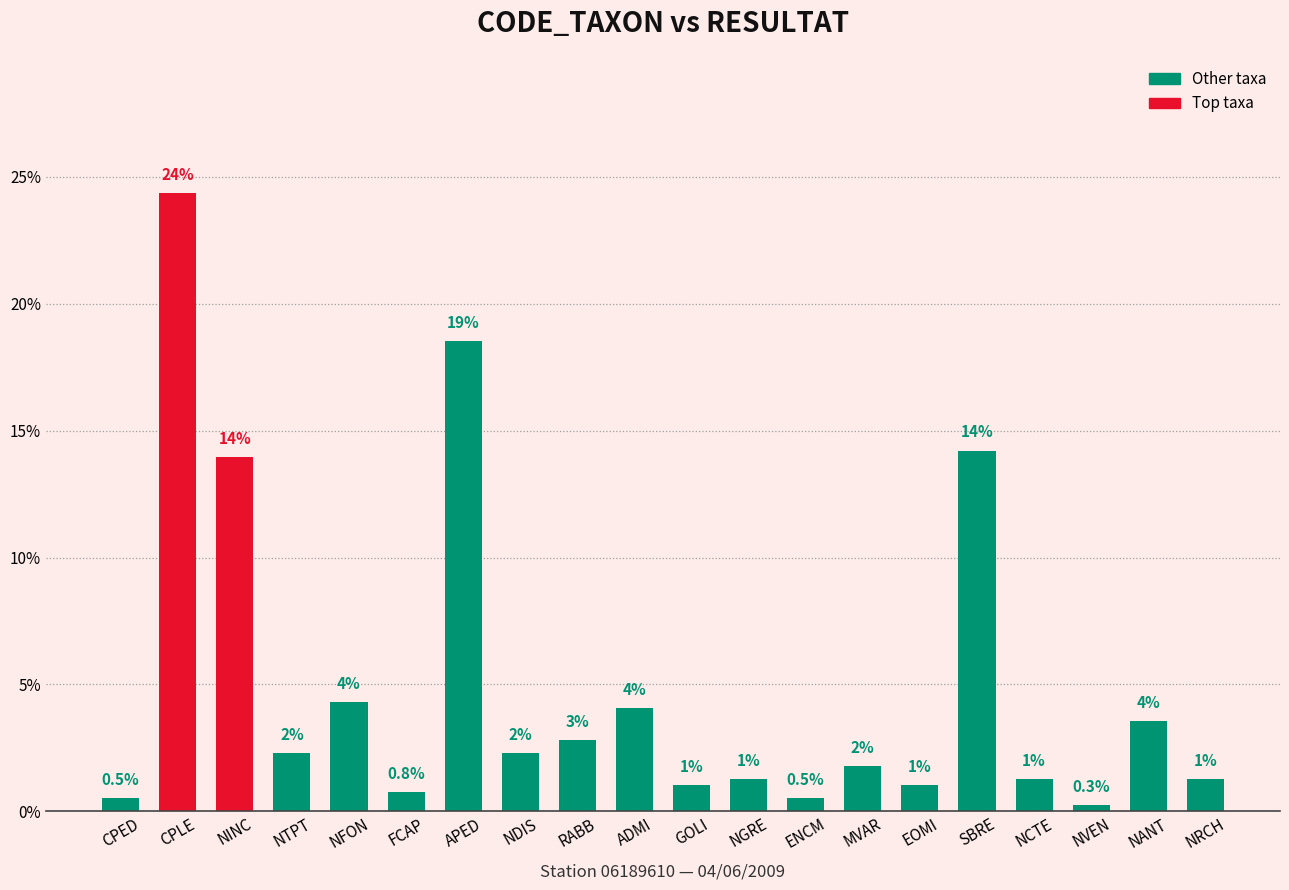

Where does the data first go above 2?

CPLE